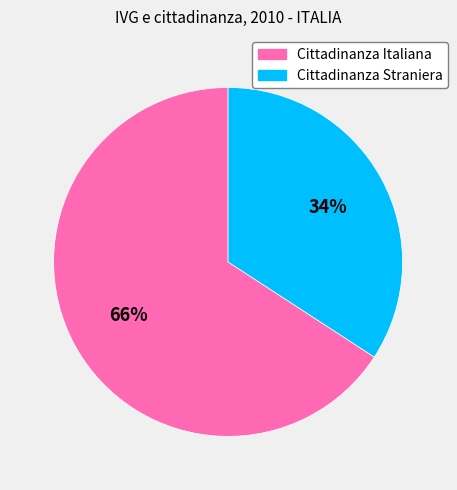

To the nearest percent, what is the combined percentage of Cittadinanza Italiana and Cittadinanza Straniera?

100%